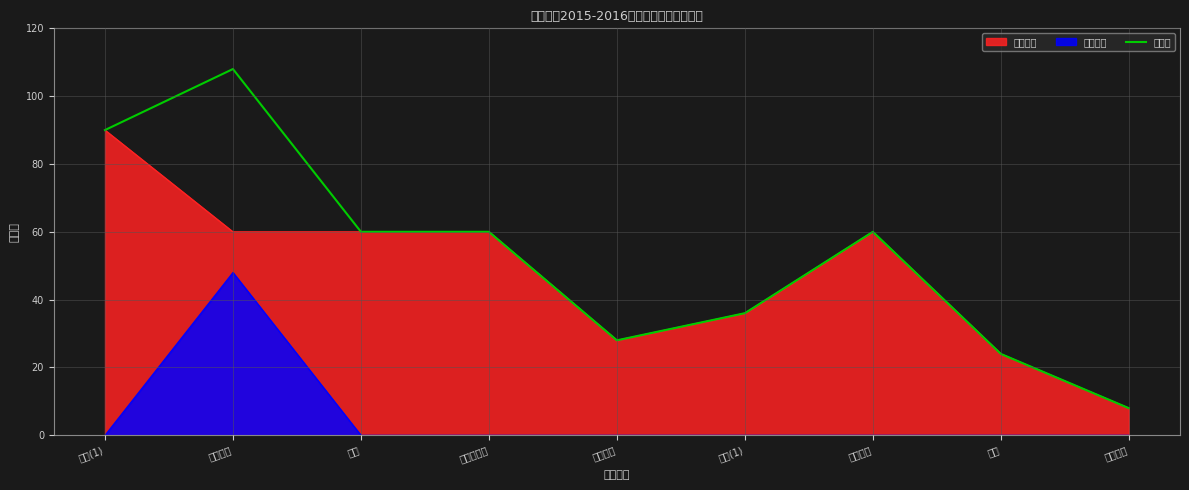

What position from the right is 大学计算机?

6